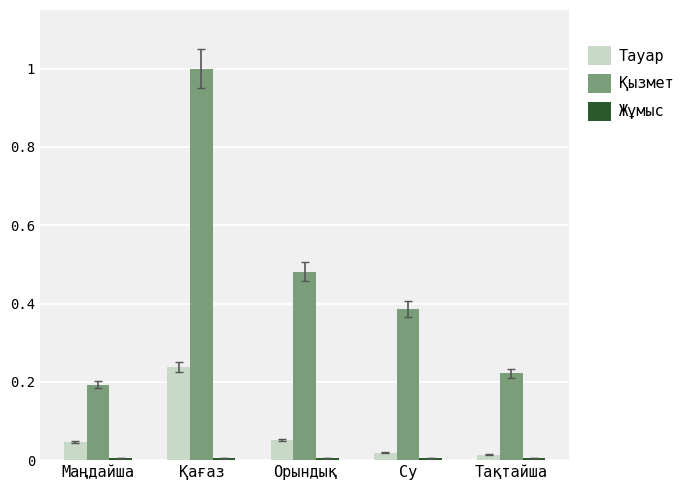

How many distinct data groups are displayed?

3